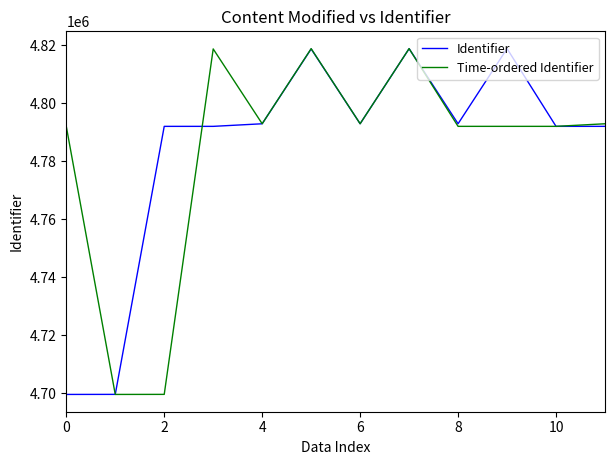

How many lines are shown in the chart?

2